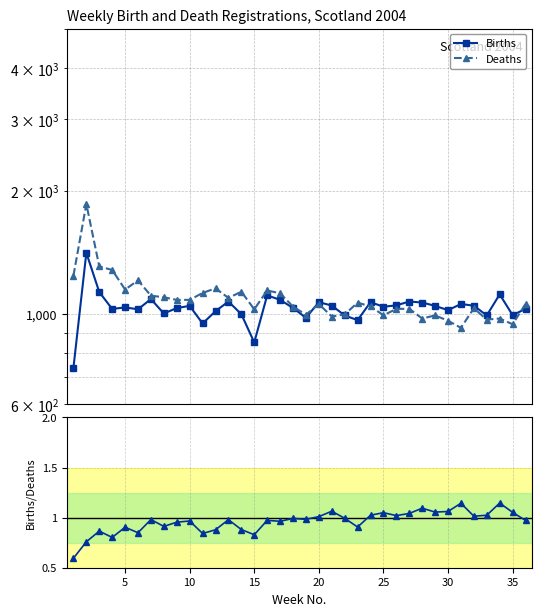

What is the average value of the Deaths series?

1090.8